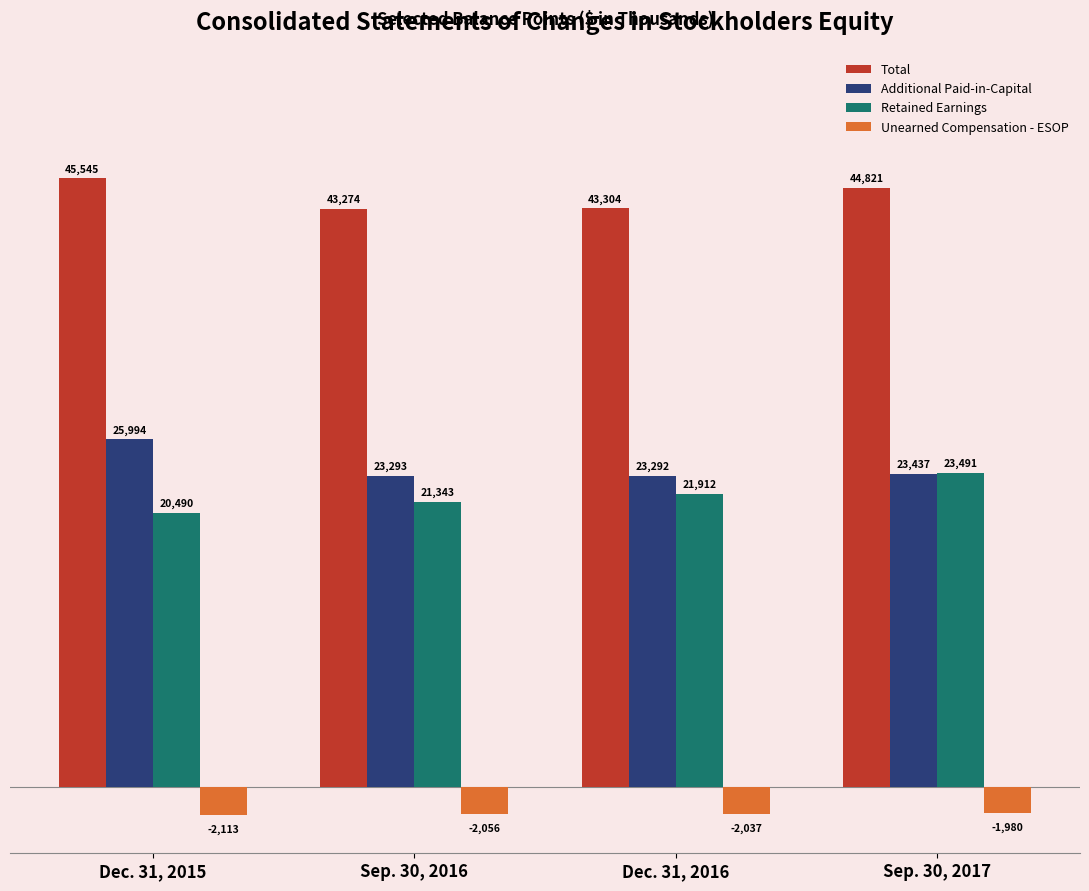

Count the number of categories in the chart.

4